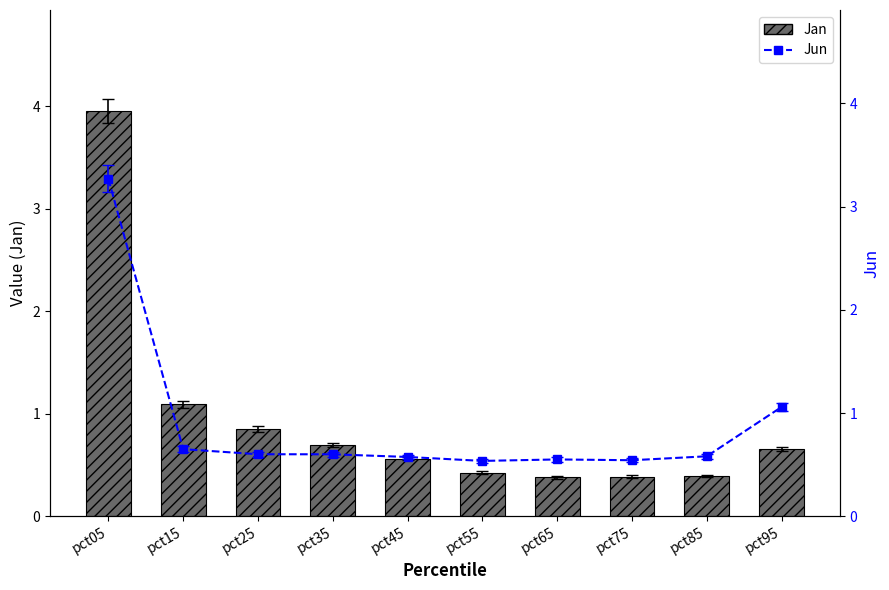

Reading left to right, what are all the values shown in this chart?

Jan: 4.0	1.1	0.9	0.7	0.6	0.4	0.4	0.4	0.4	0.7
Jun: 3.3	0.7	0.6	0.6	0.6	0.5	0.6	0.5	0.6	1.1